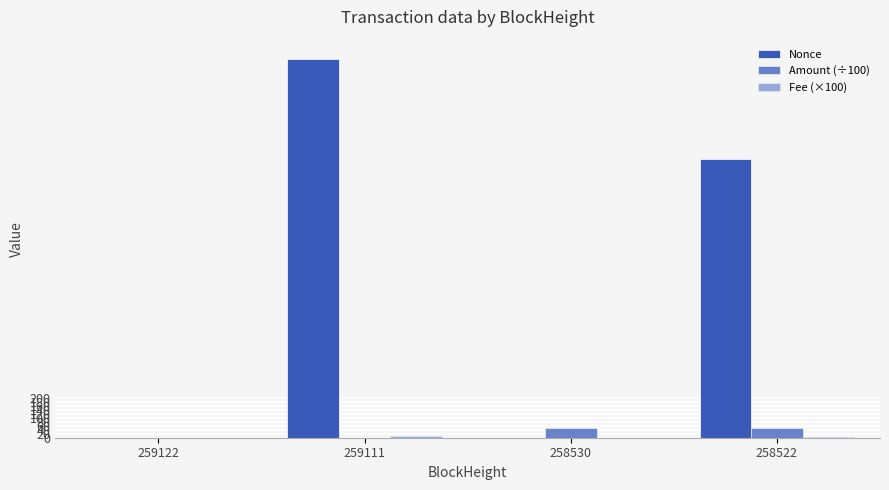

How many categories are shown in the chart?

4